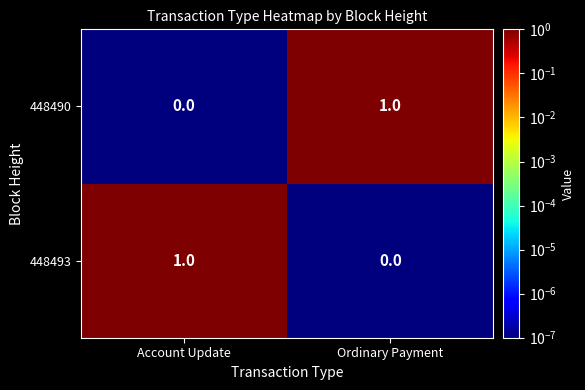

What is the total value across all series at Ordinary Payment?

1